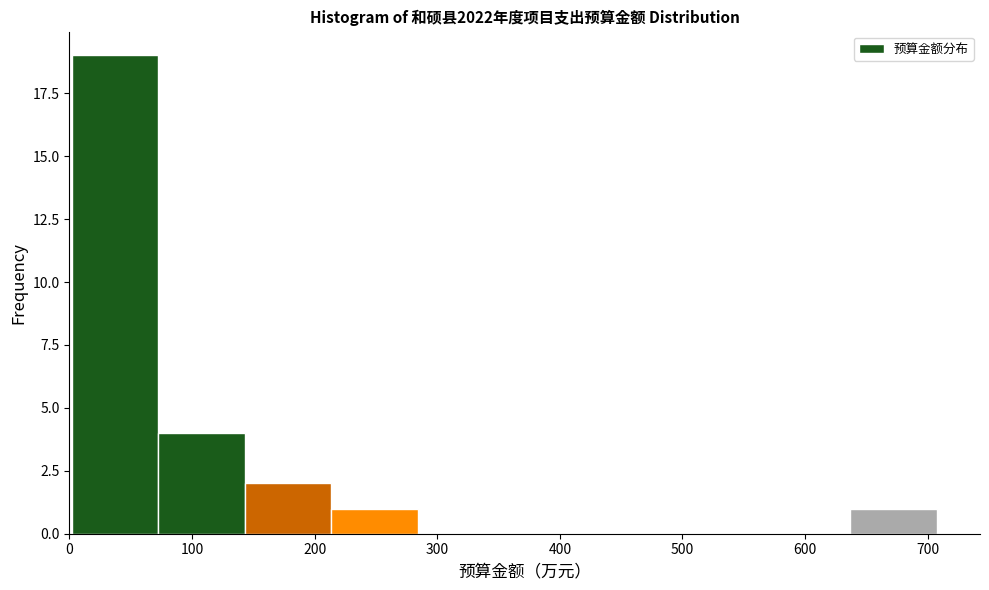

Over which range of the x-axis is the bar tallest?

0 to 70